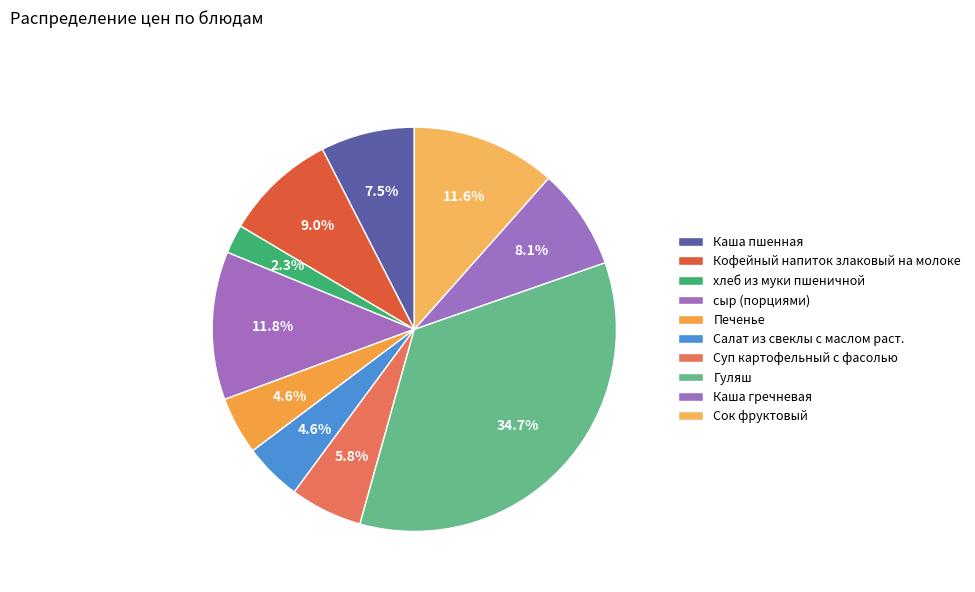

Is Салат из свеклы с маслом раст. the majority of the pie?

No